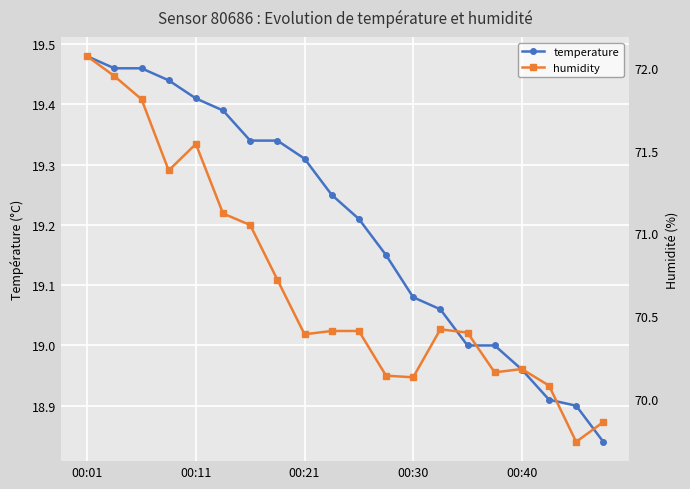

True or false: temperature has more than 1 points higher than both neighbors.

False